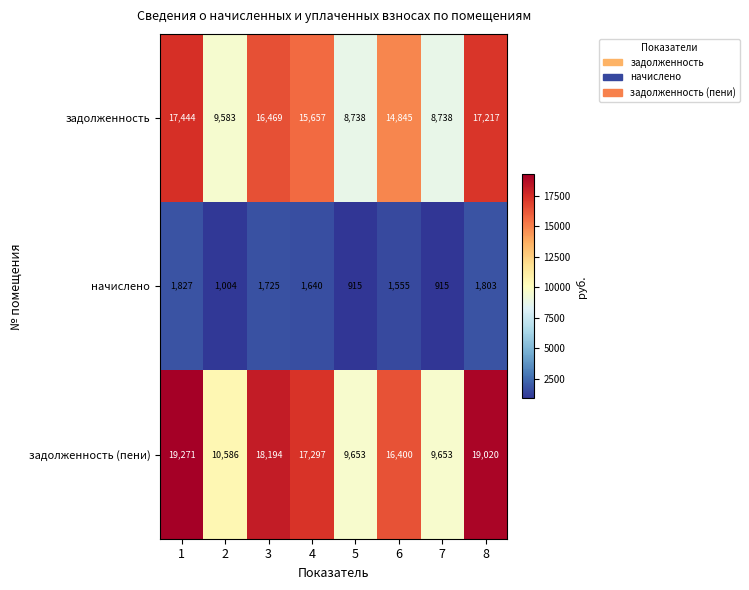

What is the difference between the second highest and second lowest values in the начислено series?

888